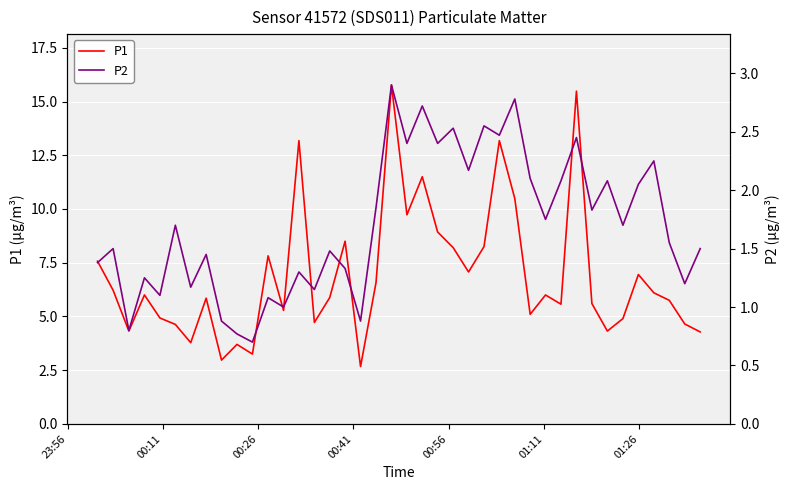

What is the highest value of the P1 series?

15.8